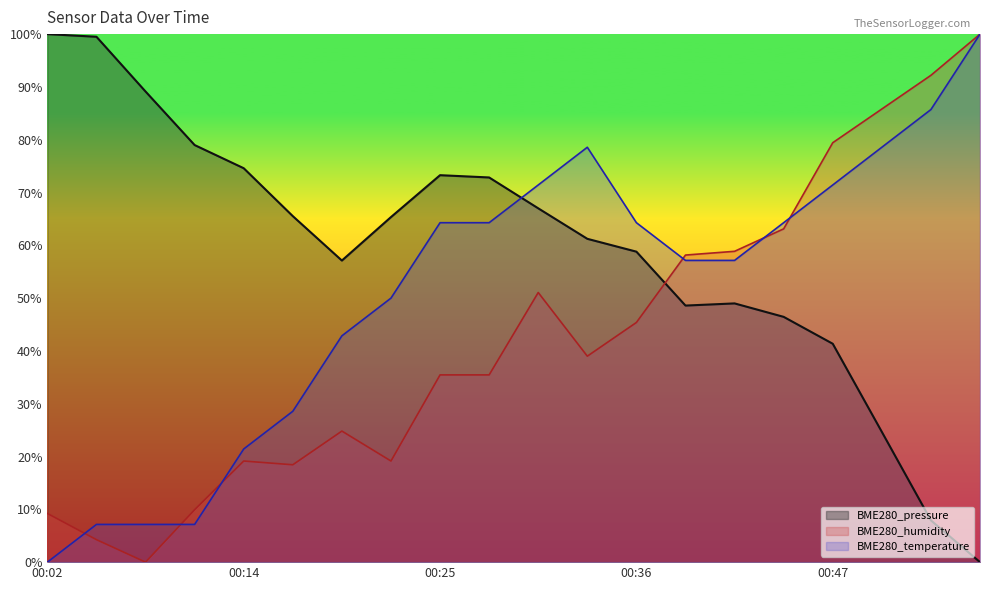

What is the value of the BME280_pressure point at the 12th from the left?

61.2